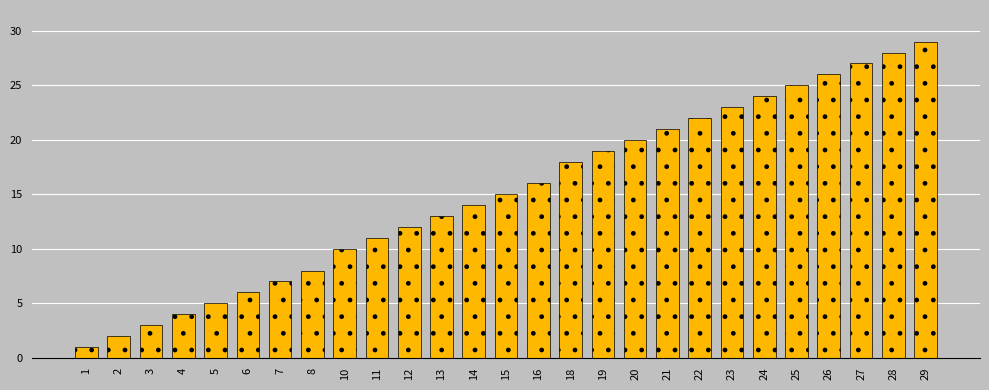

Reading left to right, extract all data points from this chart.

1=1	2=2	3=3	4=4	5=5	6=6	7=7	8=8	10=10	11=11	12=12	13=13	14=14	15=15	16=16	18=18	19=19	20=20	21=21	22=22	23=23	24=24	25=25	26=26	27=27	28=28	29=29